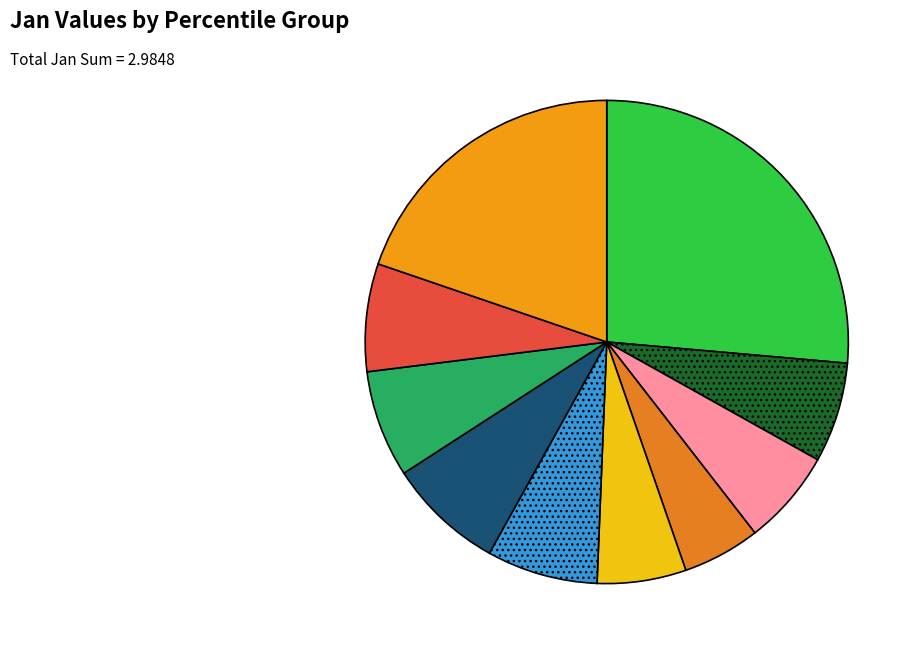

Does pct55 represent more than half of the total?

No